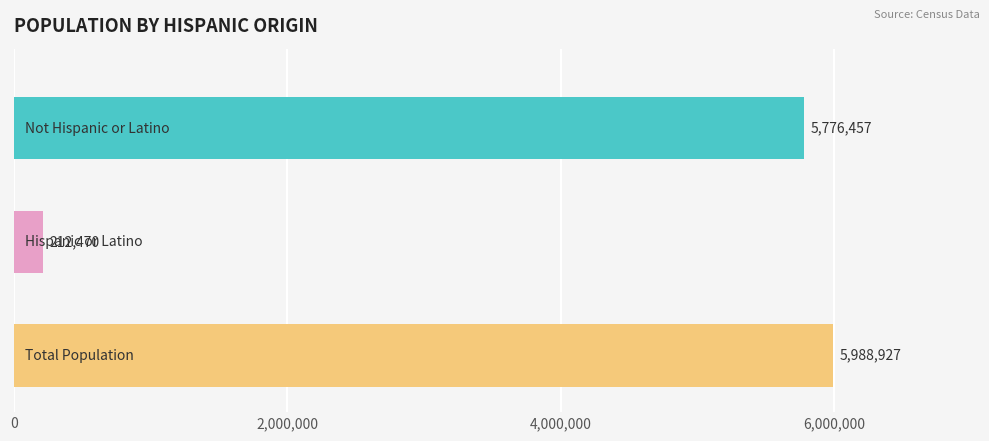

What is the average value?

3992618